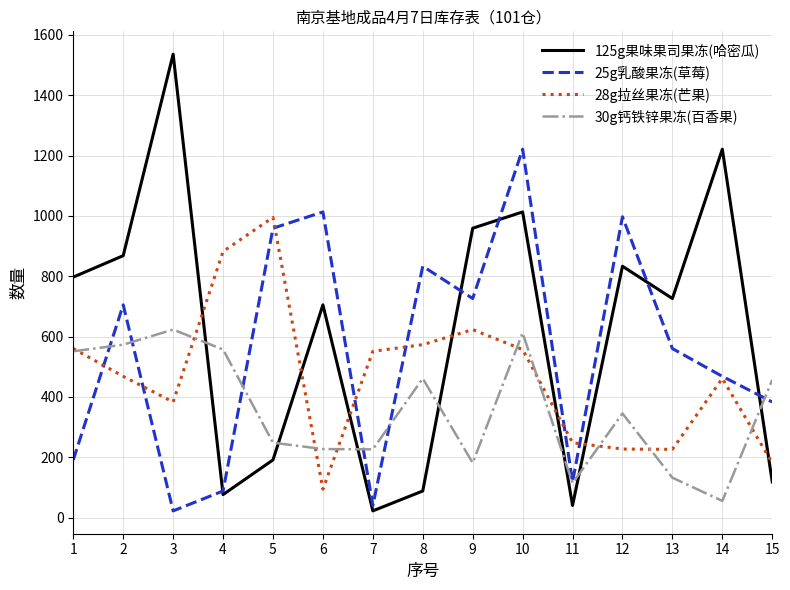

At which label does 25g乳酸果冻(草莓) reach its peak?

10